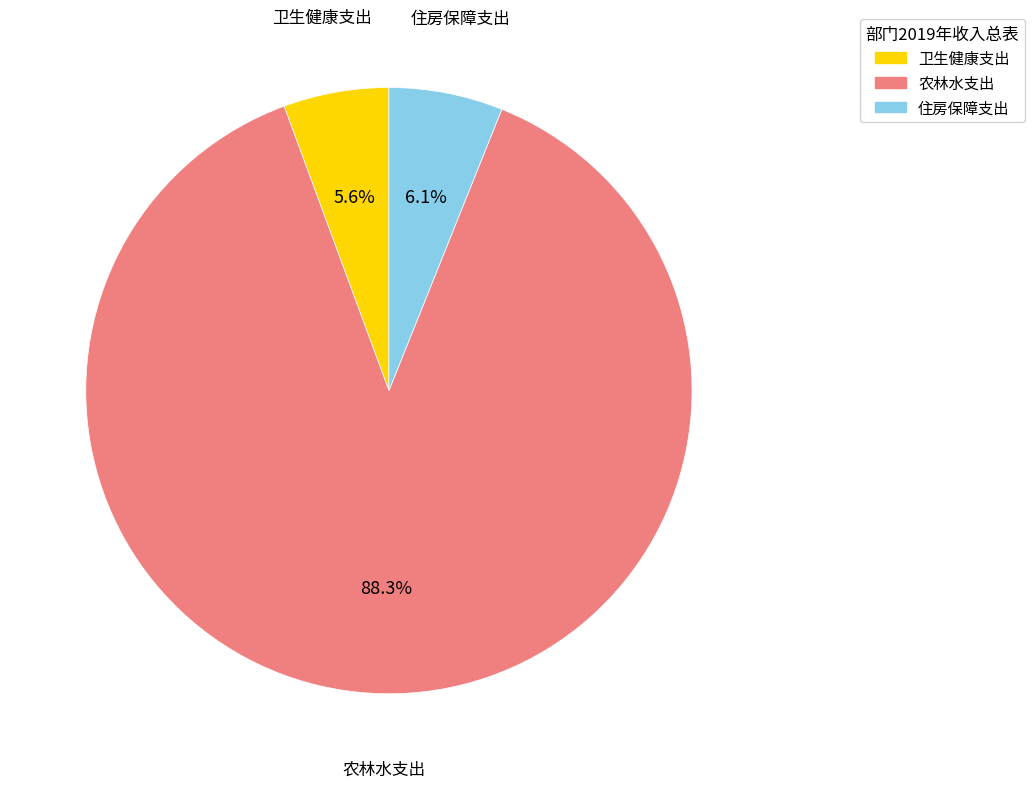

How many segments does this pie chart have?

3